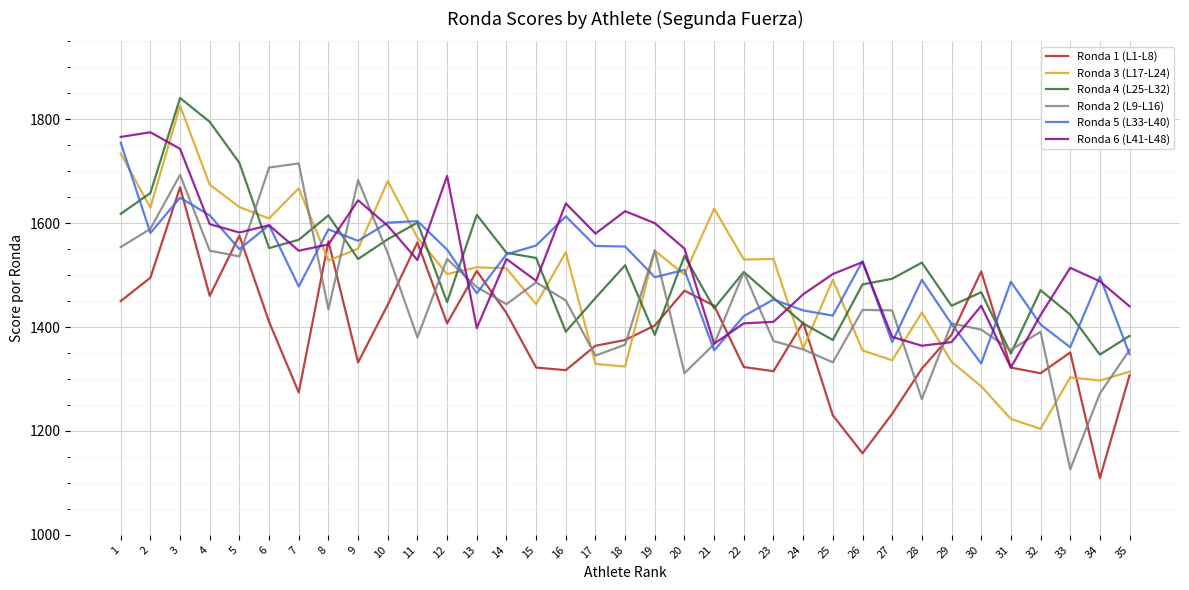

Between 2 and 25, which series saw the biggest shift?

Ronda 4 (L25-L32)